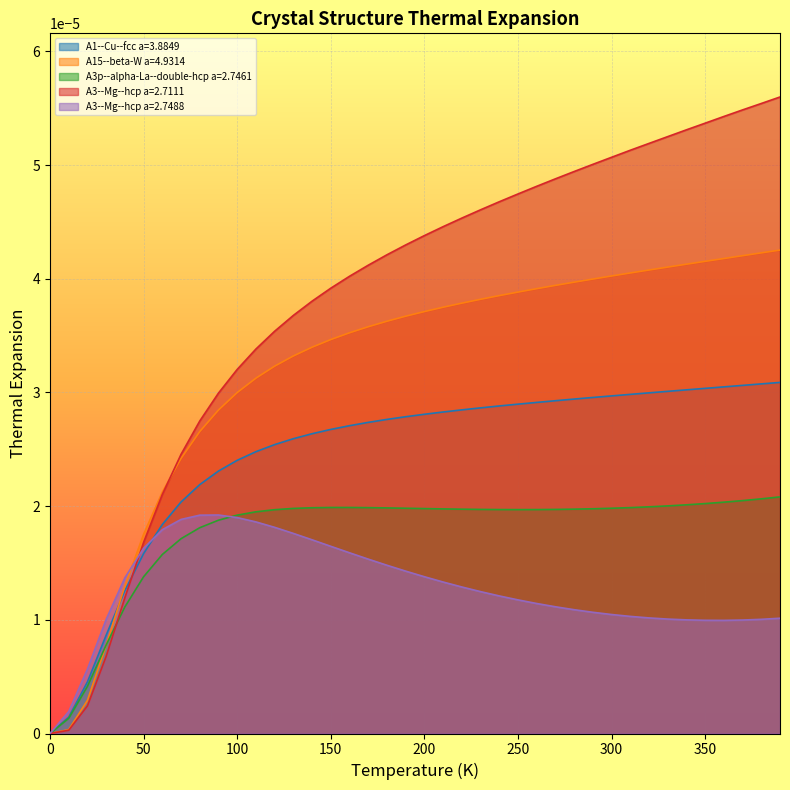

Is the value of A3--Mg--hcp a=2.7111 at 340 greater than the value of A1--Cu--fcc a=3.8849 at 260?

Yes